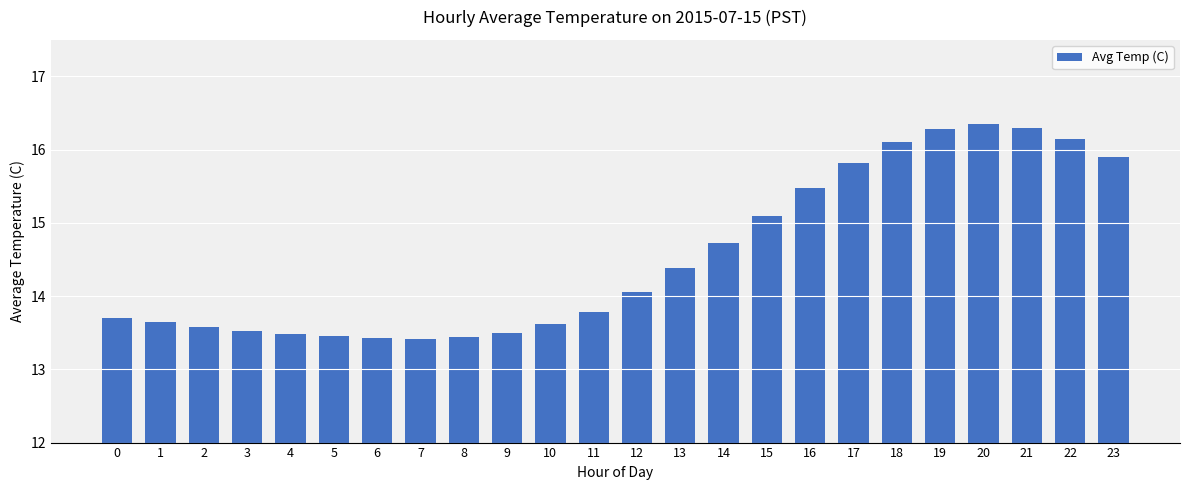

What is the difference between the maximum and minimum values?

2.9